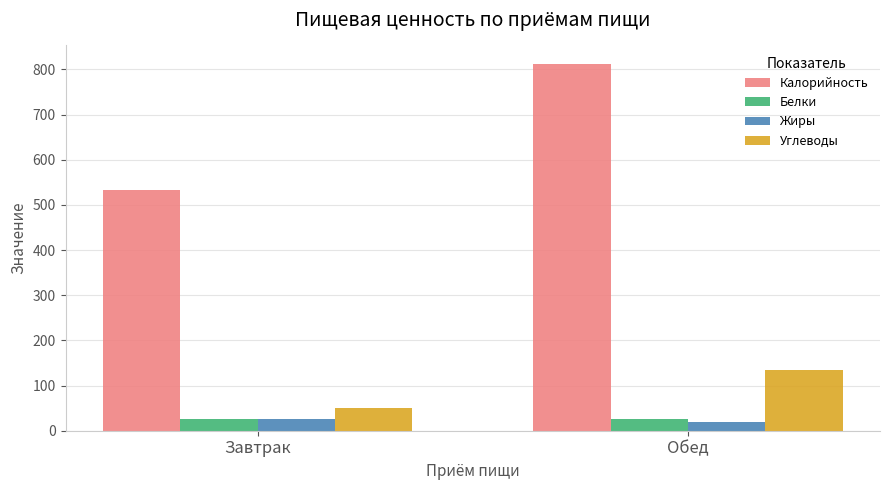

Which series has the largest total across all categories?

Калорийность